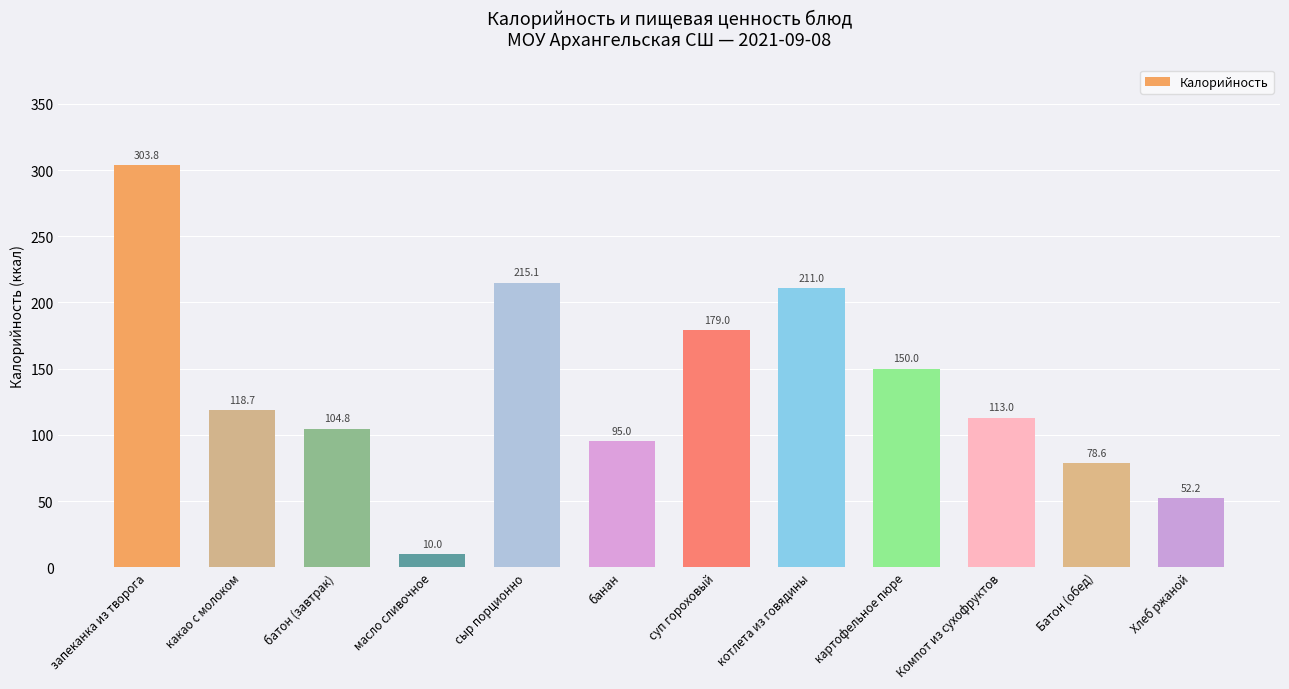

List the labels in order of value, largest first.

запеканка из творога, сыр порционно, котлета из говядины, суп гороховый, картофельное пюре, какао с молоком, Компот из сухофруктов, батон (завтрак), банан, Батон (обед), Хлеб ржаной, масло сливочное